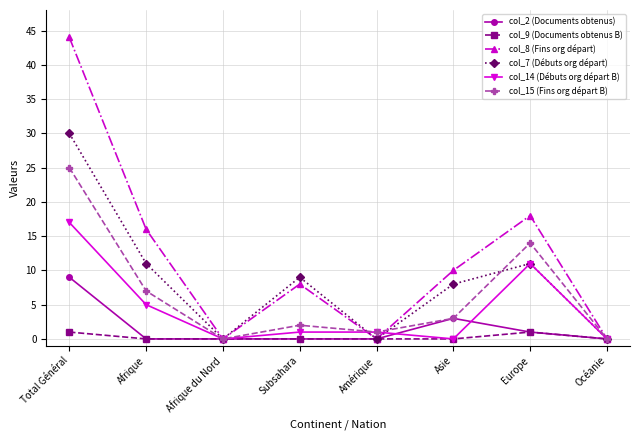

Rank the series by their maximum value, from lowest to highest.

col_9 (Documents obtenus B), col_2 (Documents obtenus), col_14 (Débuts org départ B), col_15 (Fins org départ B), col_7 (Débuts org départ), col_8 (Fins org départ)